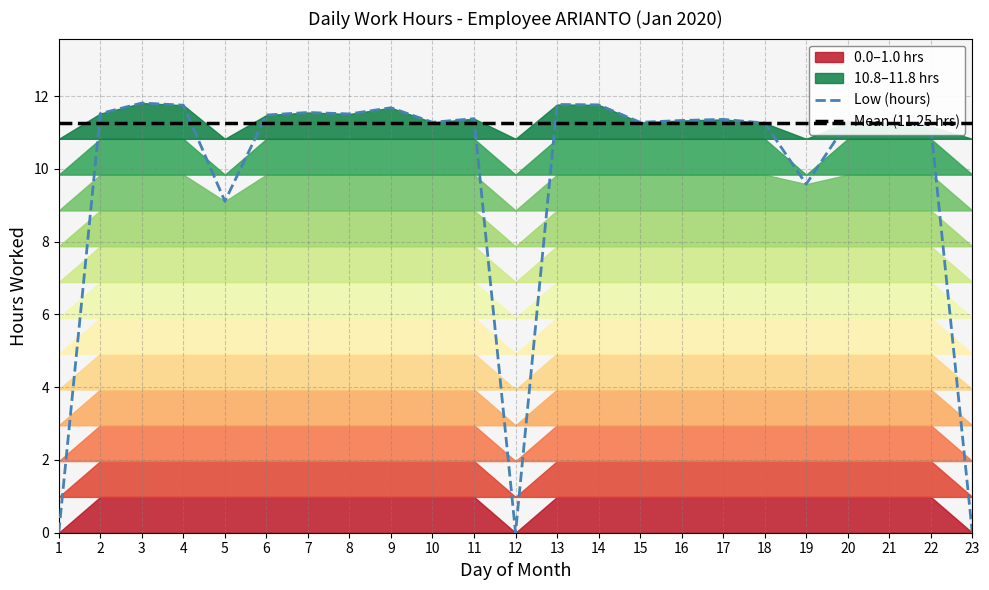

True or false: Mean (11.25 hrs) and Low (hours) intersect in this chart.

True